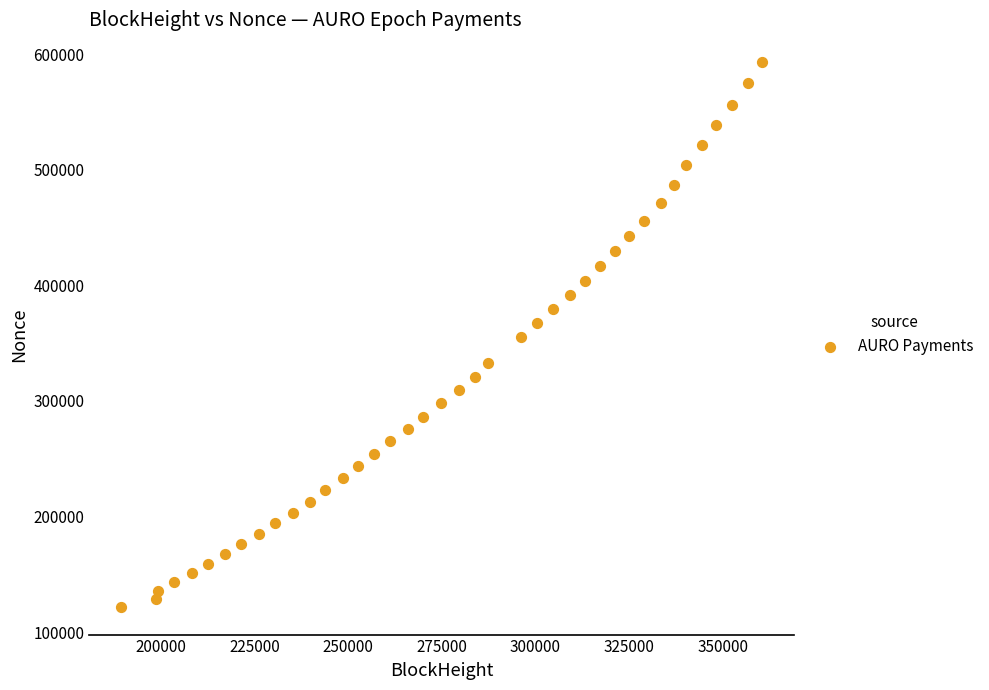

What is the range of X values (max minus min)?

170988